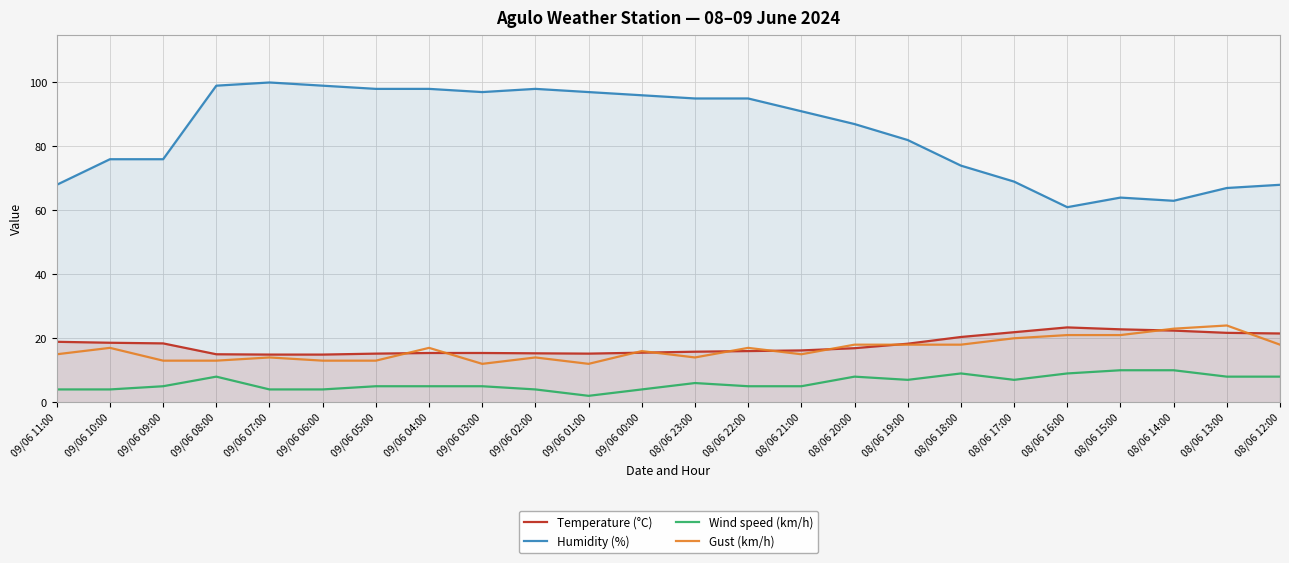

What is the label of the 7th point from the right?

08/06 18:00